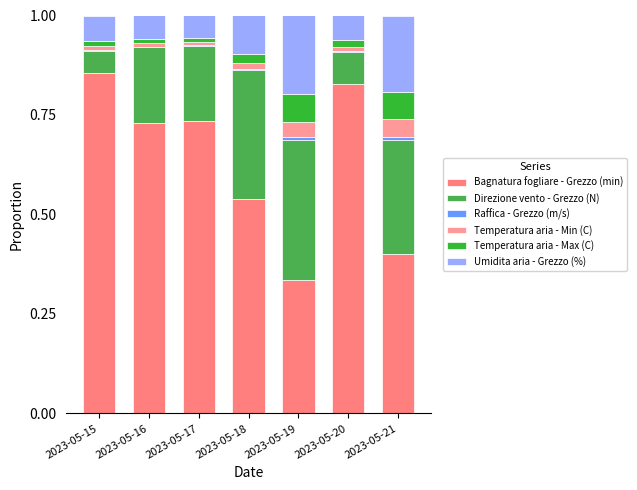

How many series are shown in this chart?

6